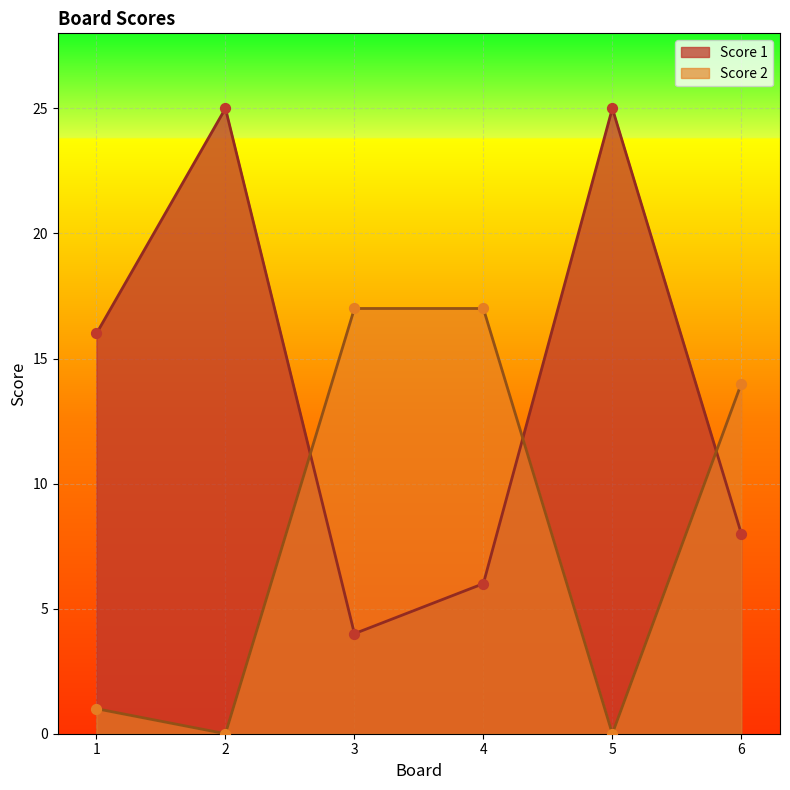

Which series has the widest spread of Y values?

Score 1